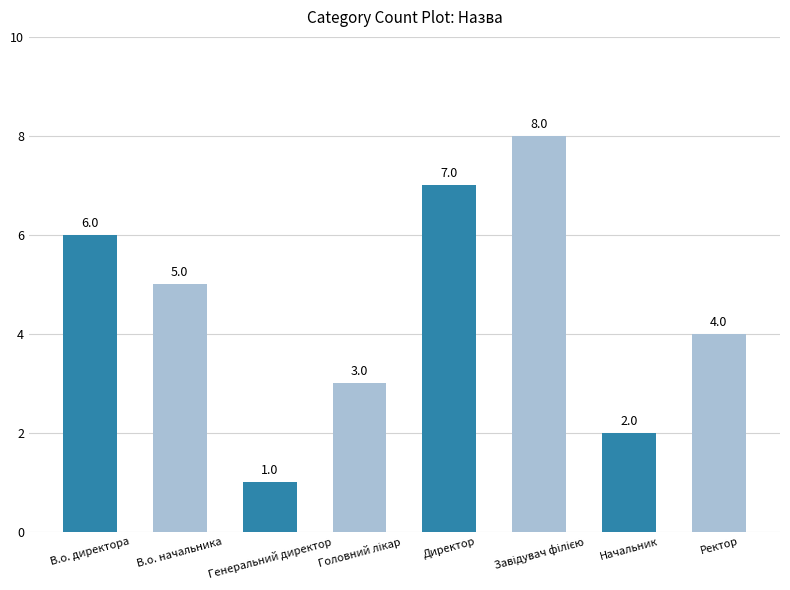

What is the maximum value shown in the chart?

8